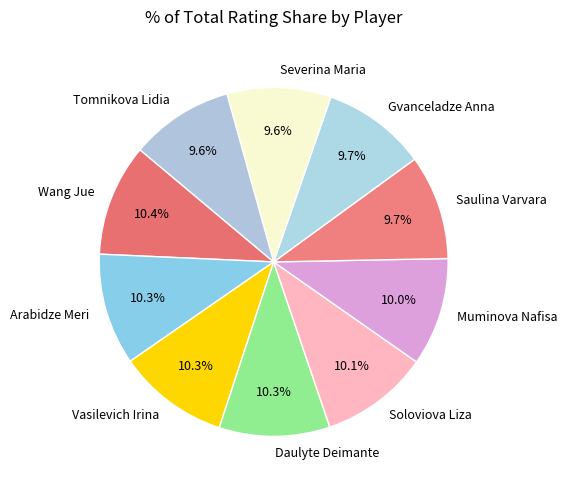

Between Daulyte Deimante and Saulina Varvara, which is larger?

Daulyte Deimante